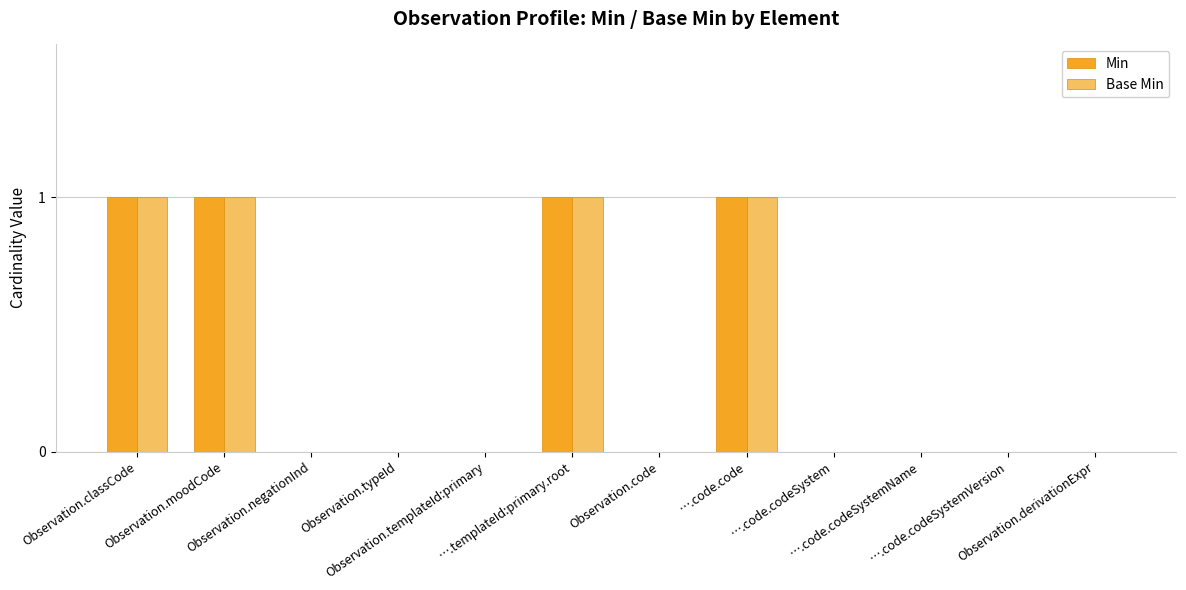

Reading left to right, list all the values displayed in this chart.

Min: Observation.classCode=1	Observation.moodCode=1	Observation.negationInd=0	Observation.typeId=0	Observation.templateId:primary=0	….templateId:primary.root=1	Observation.code=0	….code.code=1	….code.codeSystem=0	….code.codeSystemName=0	….code.codeSystemVersion=0	Observation.derivationExpr=0
Base Min: Observation.classCode=1	Observation.moodCode=1	Observation.negationInd=0	Observation.typeId=0	Observation.templateId:primary=0	….templateId:primary.root=1	Observation.code=0	….code.code=1	….code.codeSystem=0	….code.codeSystemName=0	….code.codeSystemVersion=0	Observation.derivationExpr=0